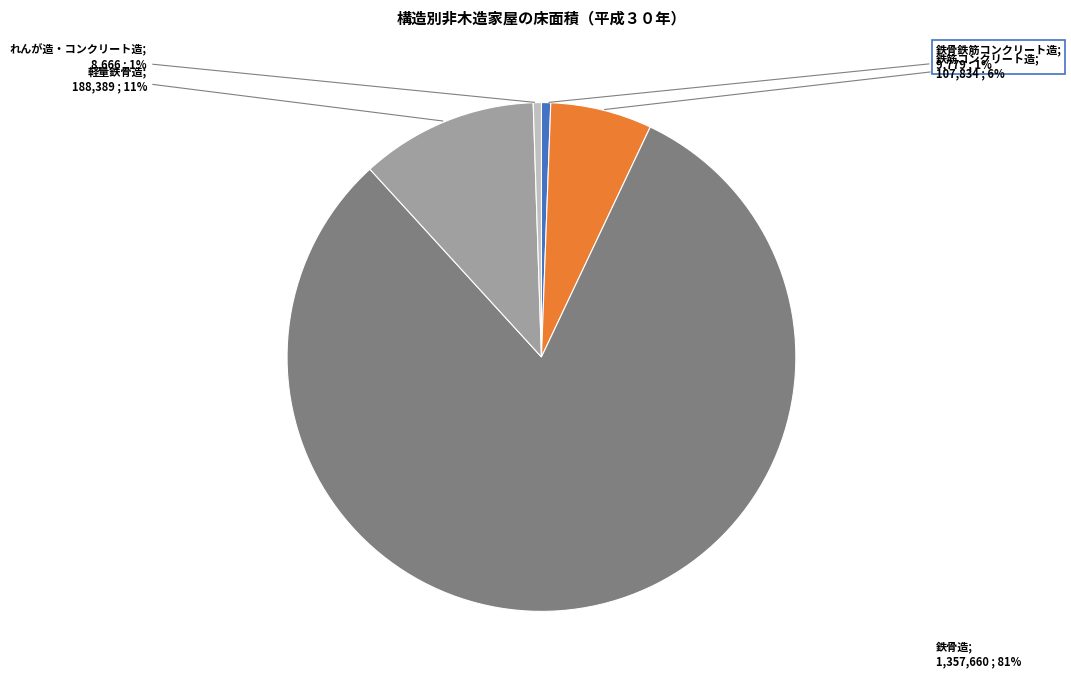

Is there a majority slice in this chart?

Yes